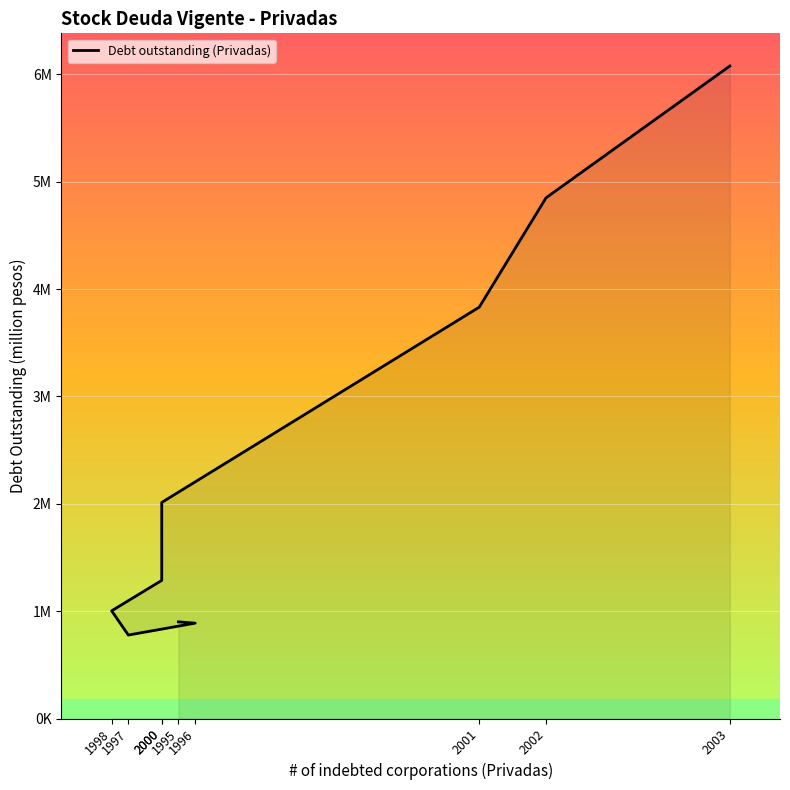

How many values are below 1286751?

4